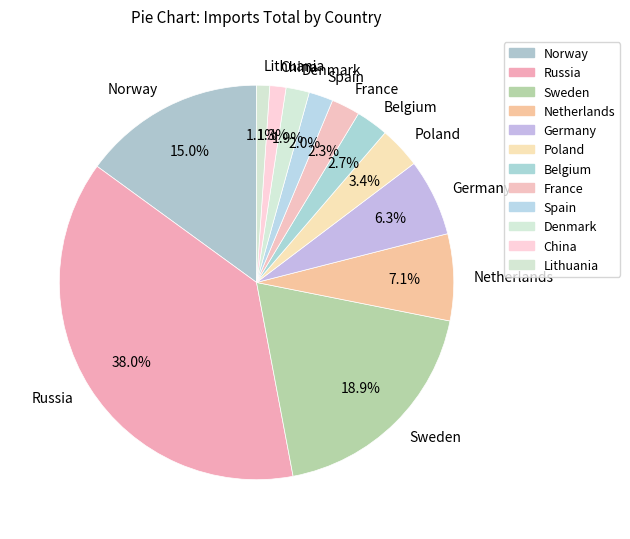

To the nearest percent, what percentage of the pie is Netherlands?

7%